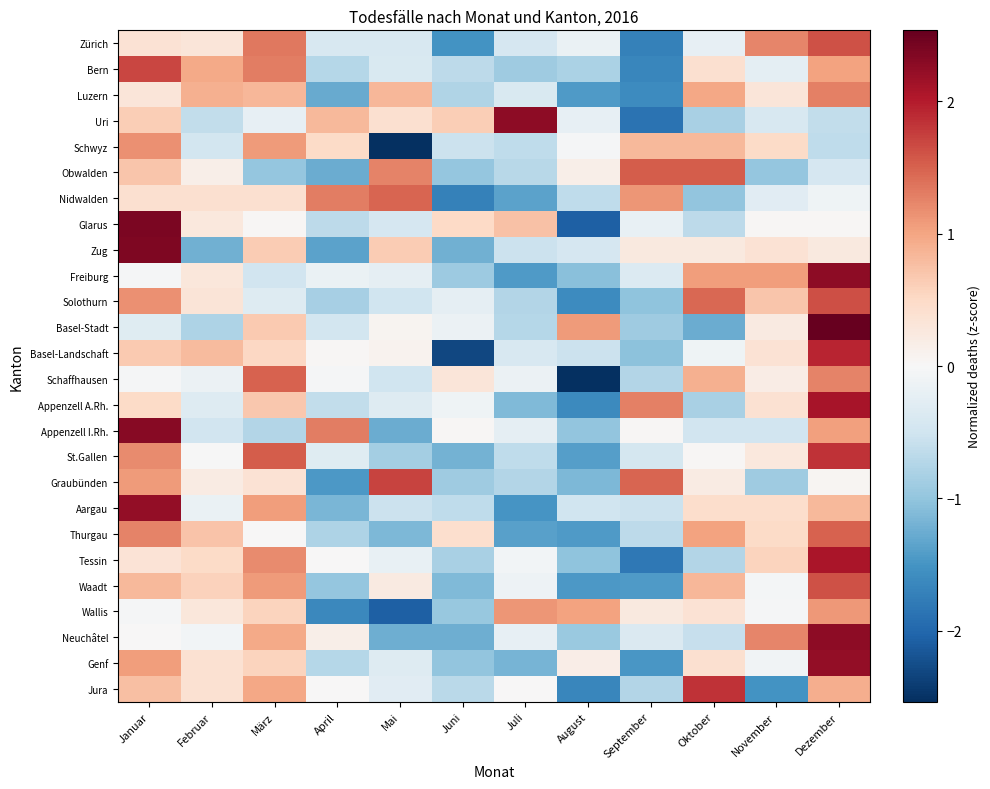

What is the minimum value shown in the chart?

-2.5